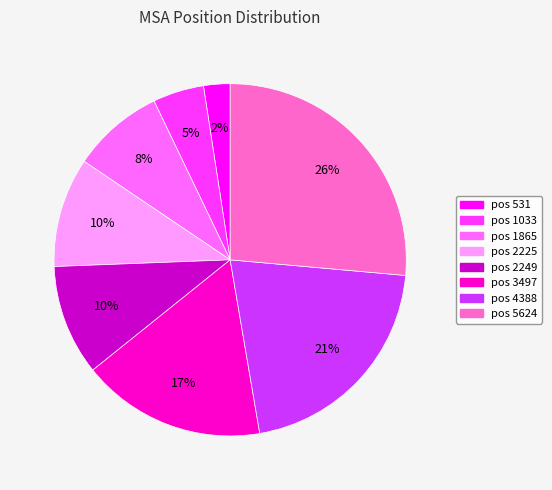

To the nearest percent, what is the average slice percentage?

12%